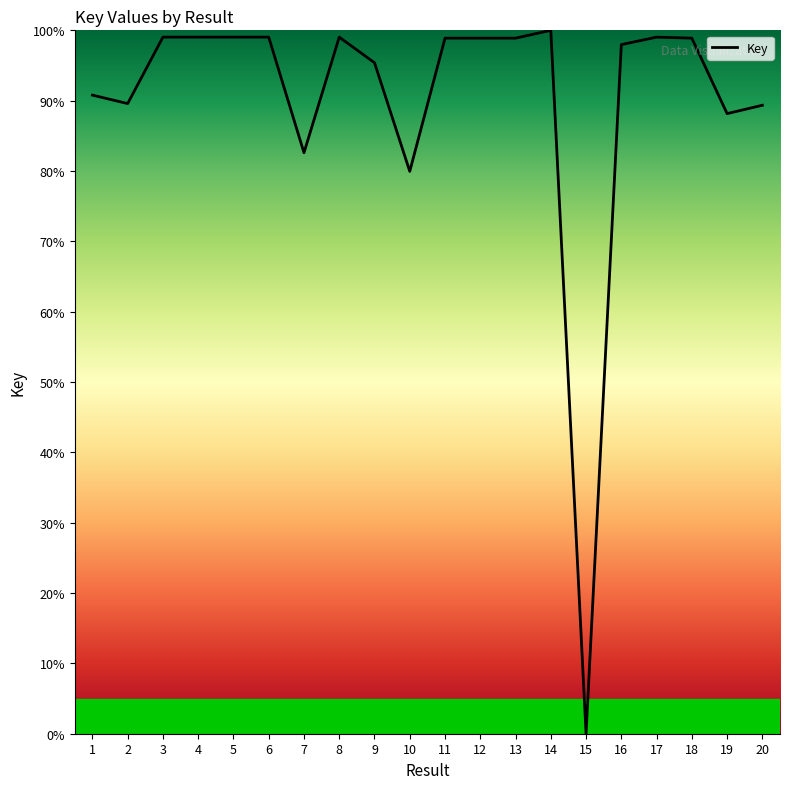

What is the approximate value at 19?

88.2